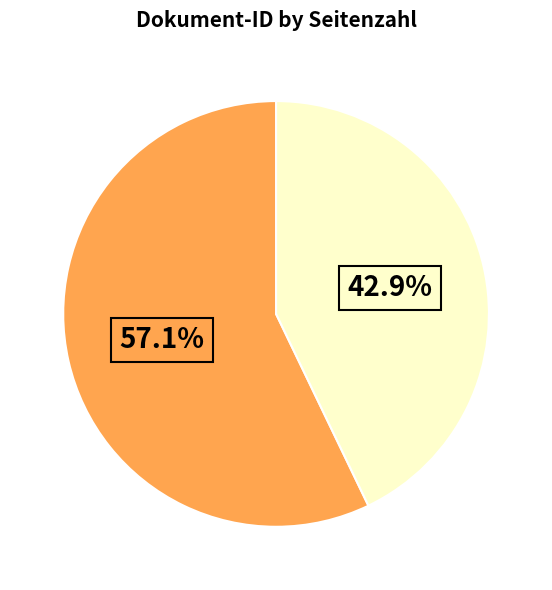

Which category has the biggest portion of the pie?

OPUS4-19845